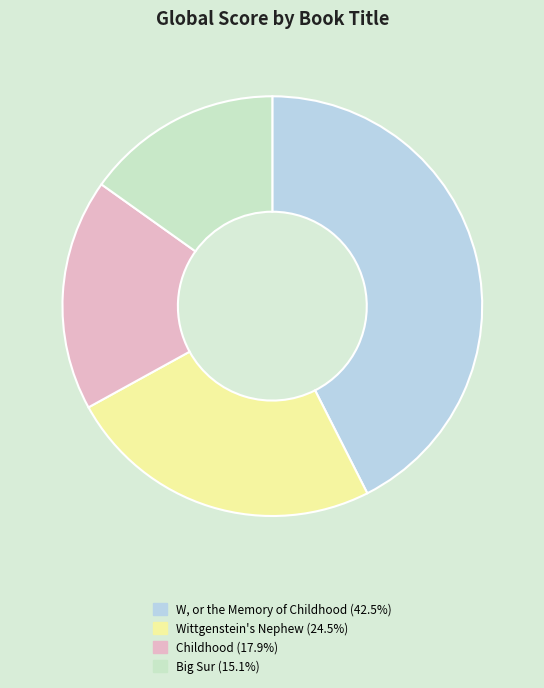

Is it true that W, or the Memory of Childhood is 33% of the pie?

False